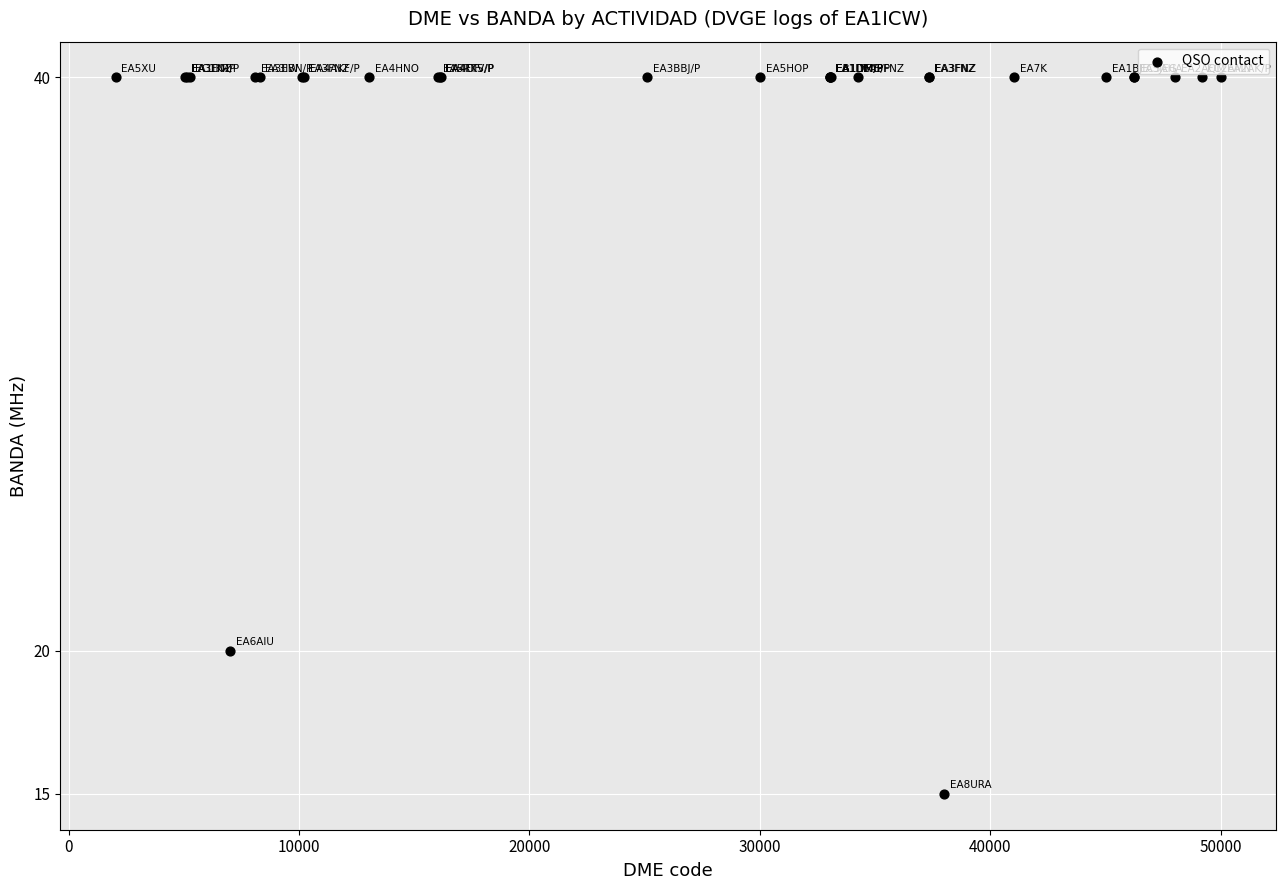

What Y value in the scatter plot is closest to 27?

20